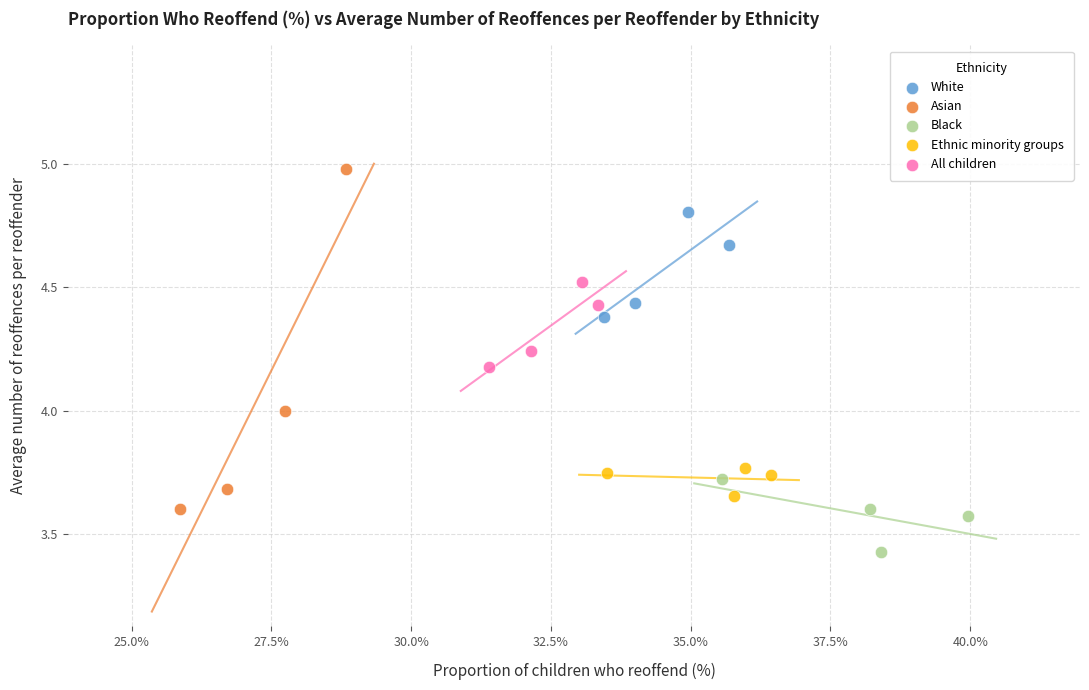

What are all the series names shown in the legend?

White, Asian, Black, Ethnic minority groups, All children